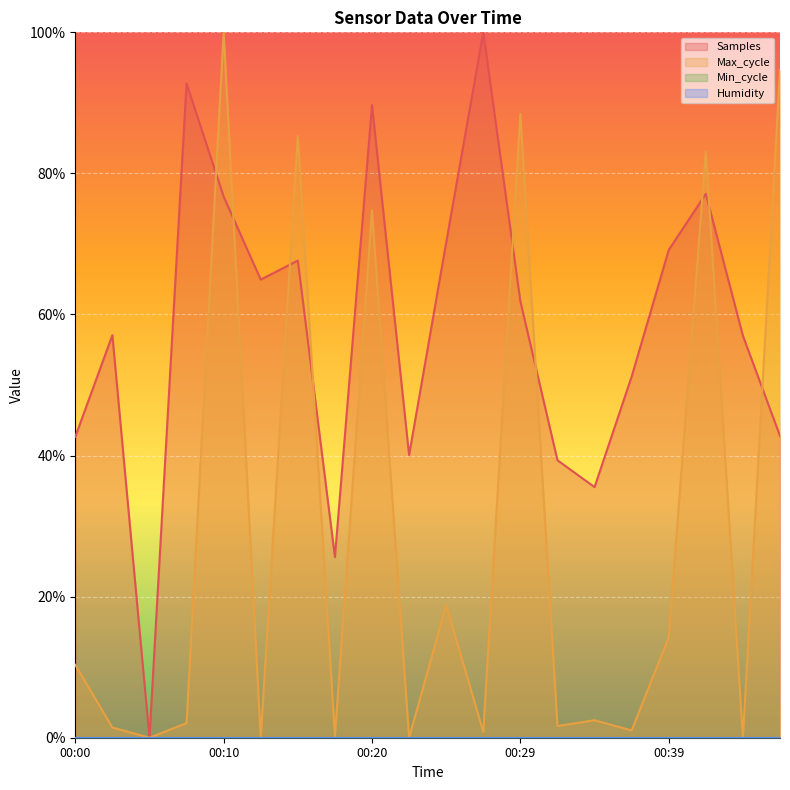

Rank the categories by Samples value from lowest to highest.

00:05, 00:17, 00:34, 00:32, 00:22, 00:00, 00:46, 00:37, 00:44, 00:03, 00:29, 00:12, 00:15, 00:39, 00:24, 00:10, 00:41, 00:20, 00:07, 00:27